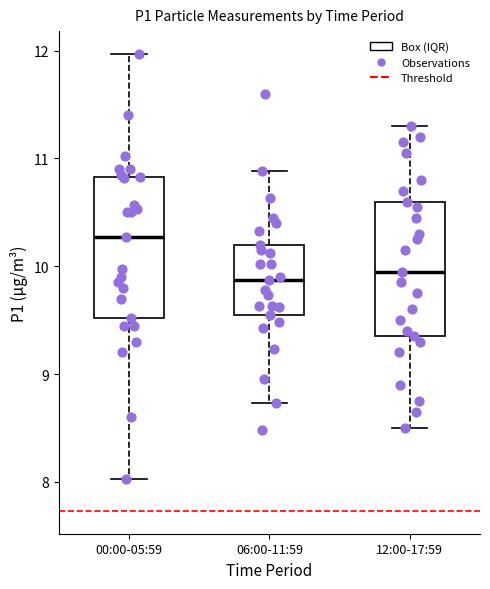

Reading left to right, transcribe this box plot: for each box, give where its median line is, the range the box spans, and where its two whiskers end, as read against the y-axis. The values are not printed on the chart, so give them approximately, as read against the axis.

00:00-05:59: median 10.3, box 9.5 to 10.8, whiskers 8.0 to 12.0
06:00-11:59: median 9.9, box 9.6 to 10.2, whiskers 8.7 to 10.9
12:00-17:59: median 10.0, box 9.4 to 10.6, whiskers 8.5 to 11.3